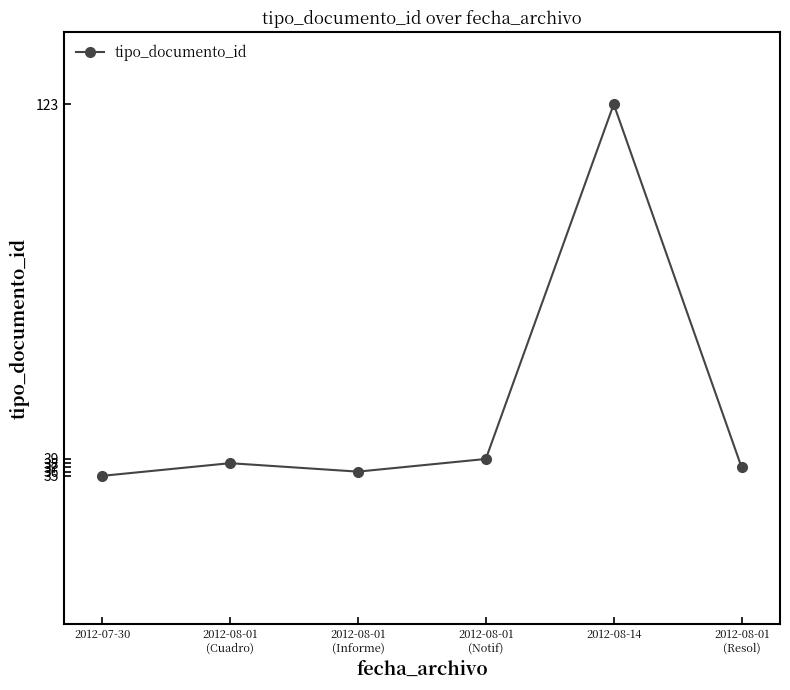

Reading left to right, what are all the values shown in this chart?

2012-07-30=35	2012-08-01
(Cuadro)=38	2012-08-01
(Informe)=36	2012-08-01
(Notif)=39	2012-08-14=123	2012-08-01
(Resol)=37